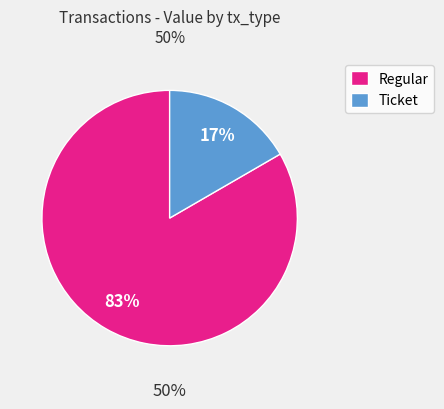

To the nearest percent, what is the difference between the Regular and Ticket slice percentages?

67%